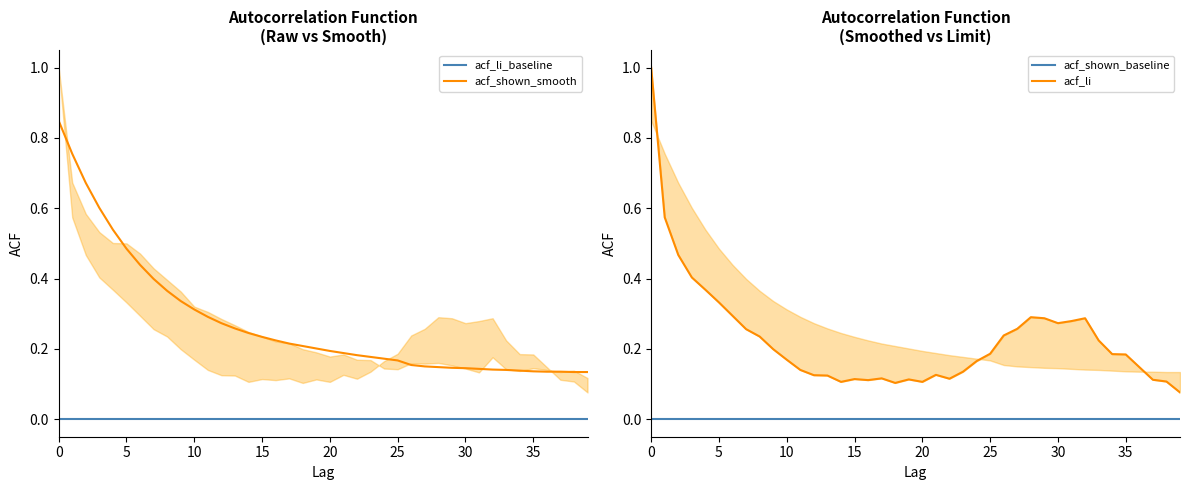

How many data points does each series have?

40